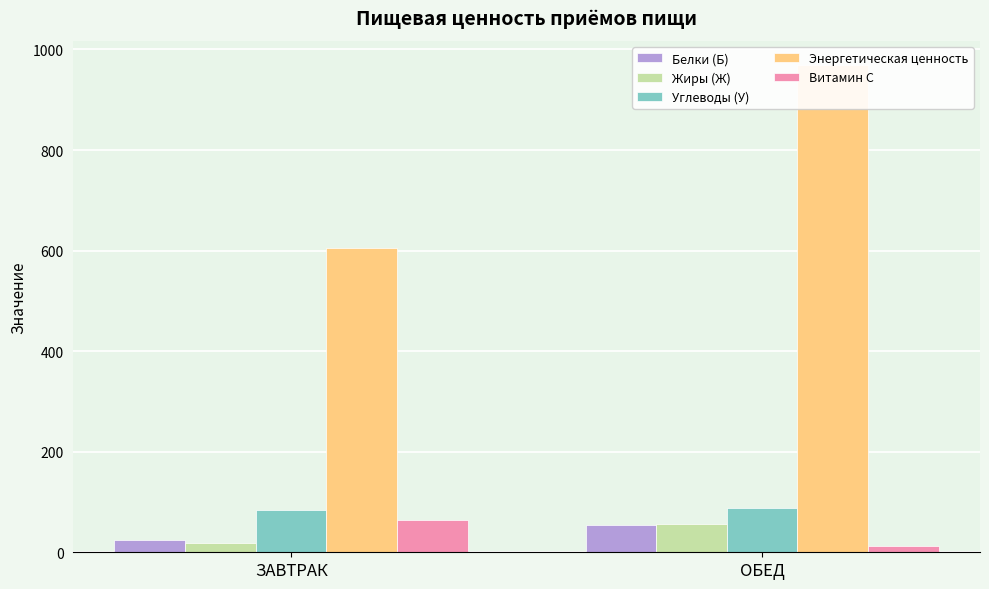

Which has a higher value, ЗАВТРАК or ОБЕД?

ОБЕД